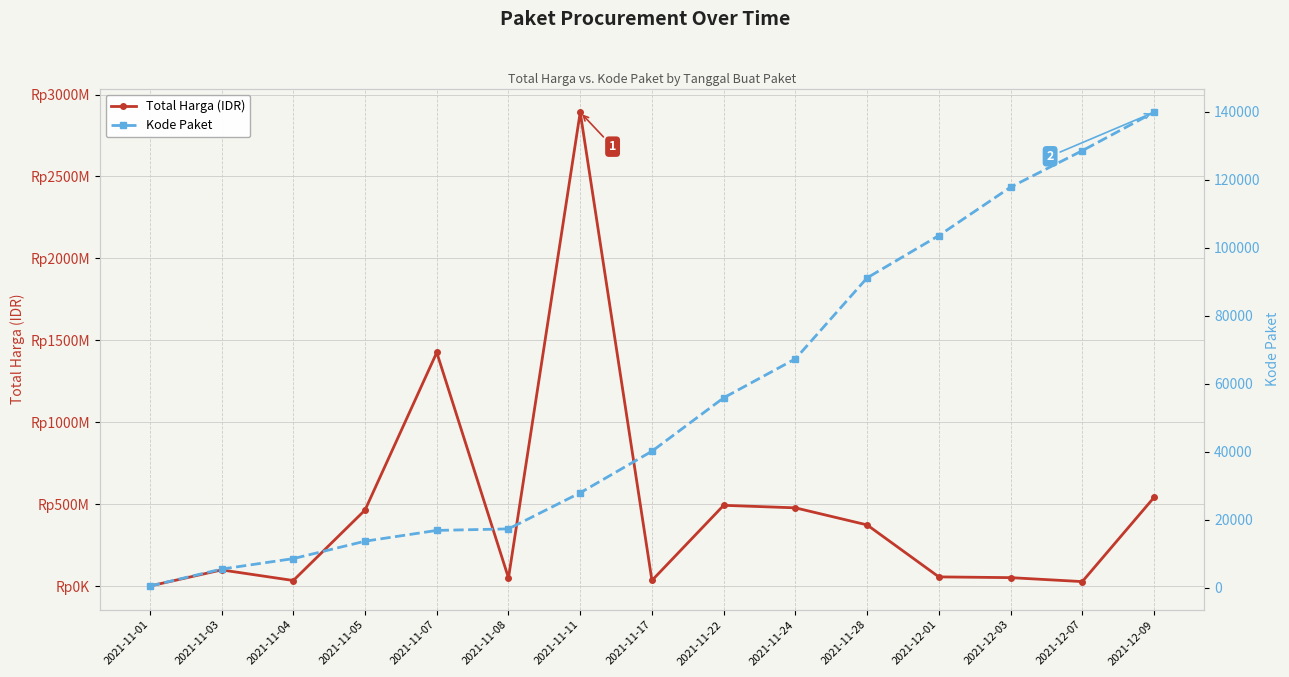

Is the value of Total Harga (IDR) at 2021-11-04 greater than the value of Kode Paket at 2021-11-03?

Yes